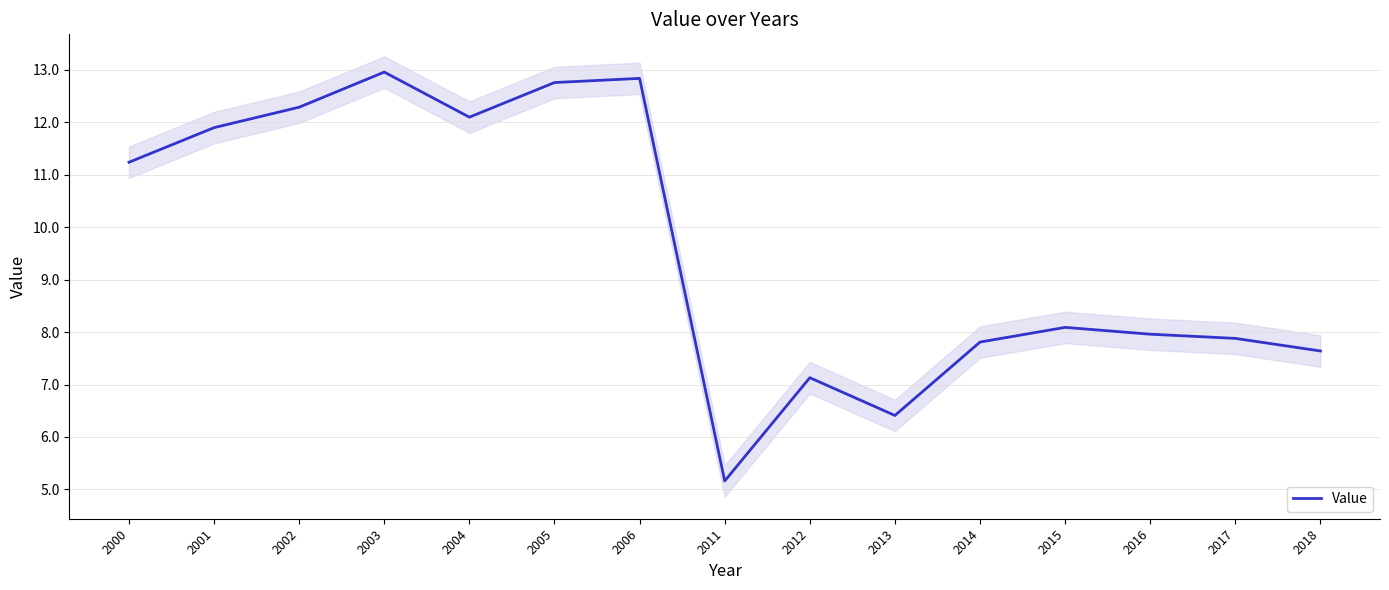

The value at 2006 is 12.8. True or false?

True